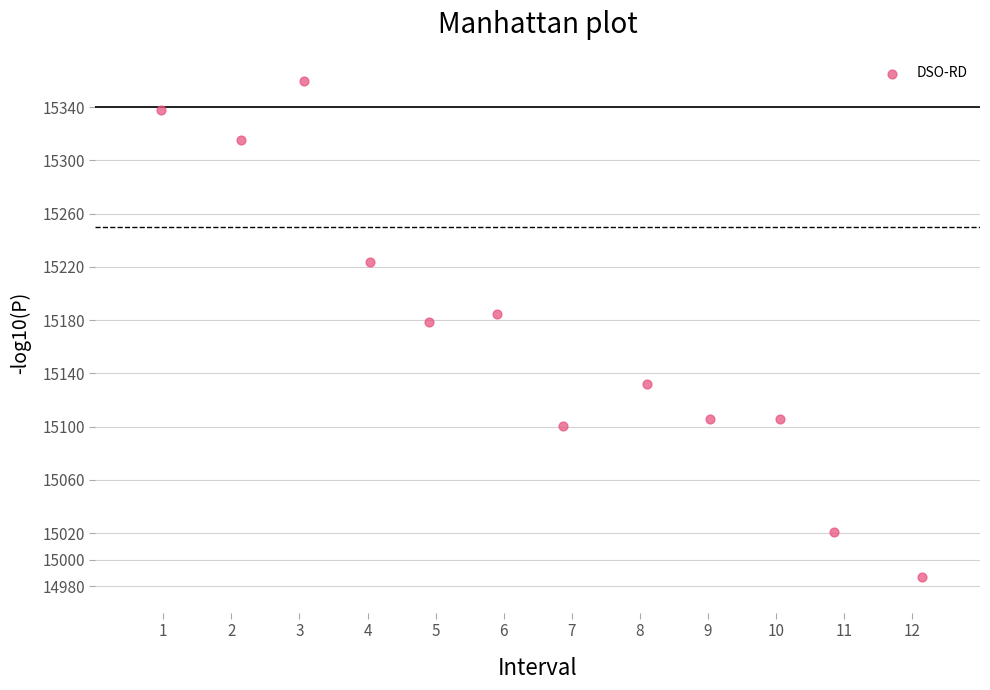

What Y value in the scatter plot is closest to 15173?

15178.8